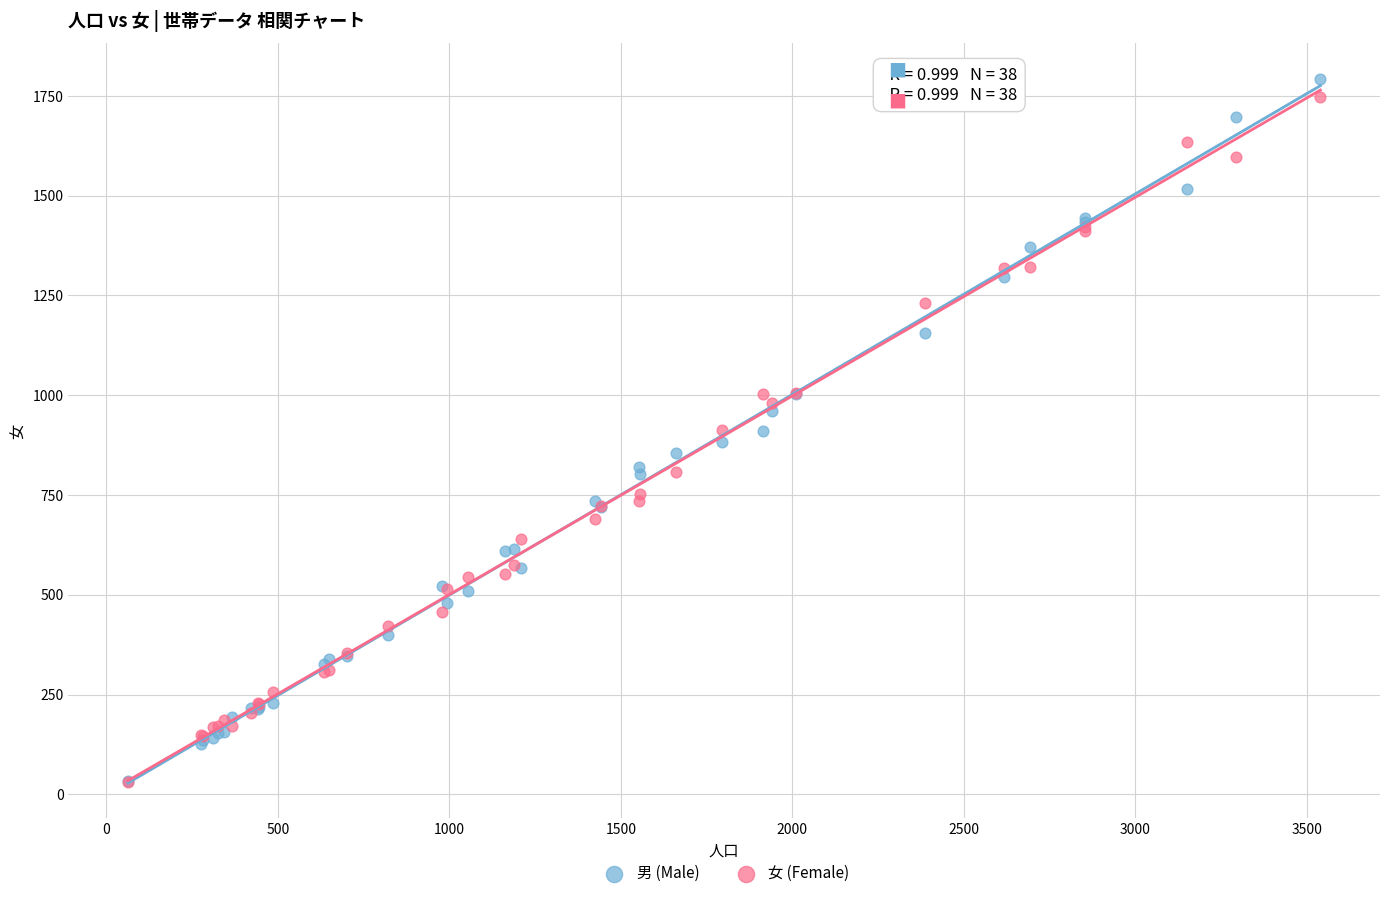

Which series reaches the maximum Y coordinate?

男 (Male)